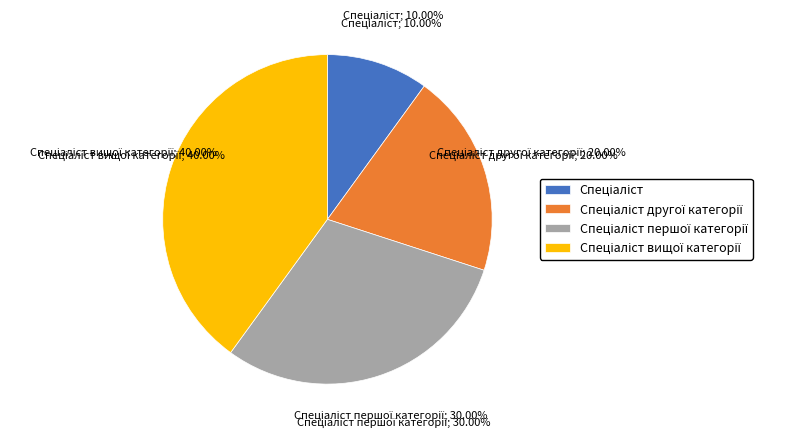

Which slice is the smallest?

Спеціаліст